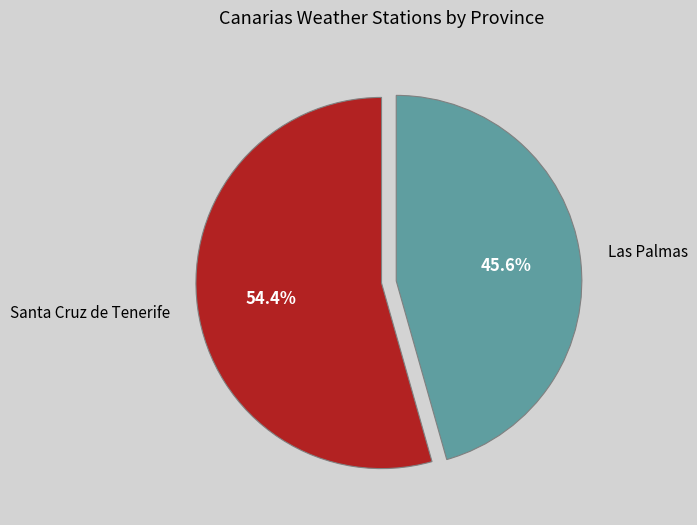

What is the largest slice in the pie chart?

Santa Cruz de Tenerife